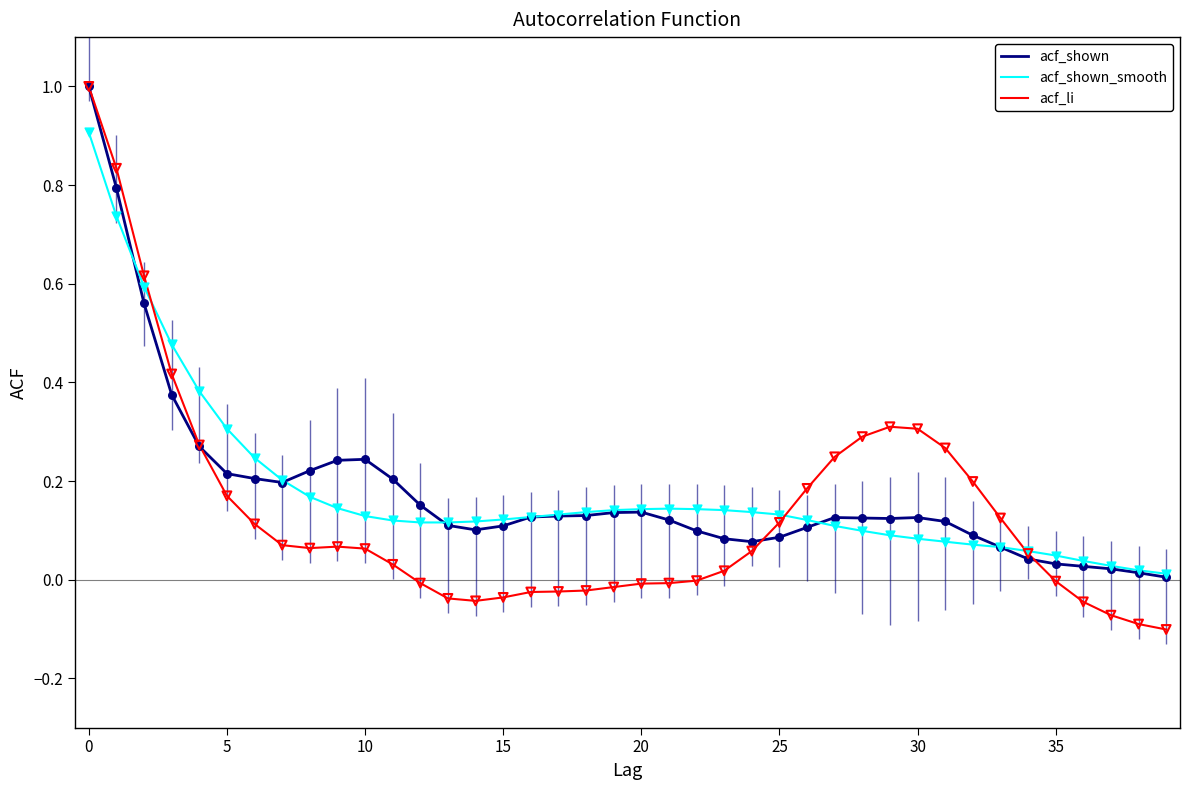

What is the highest value of the acf_shown_smooth series?

0.9